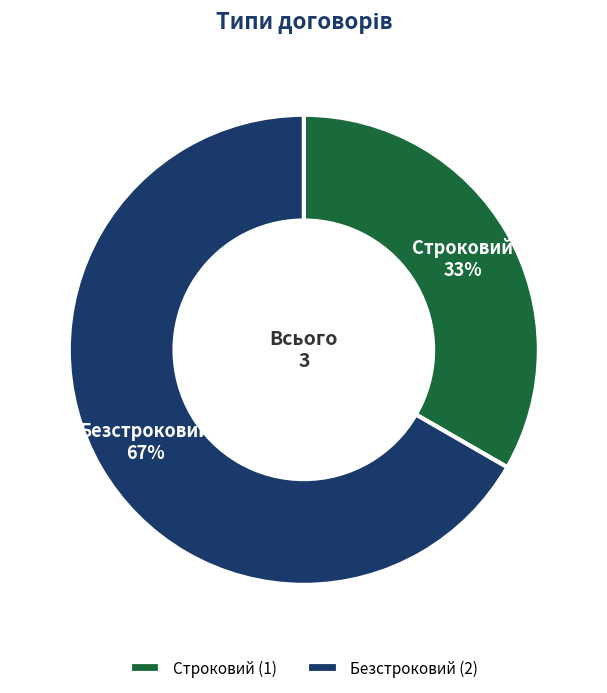

How many segments does this pie chart have?

2